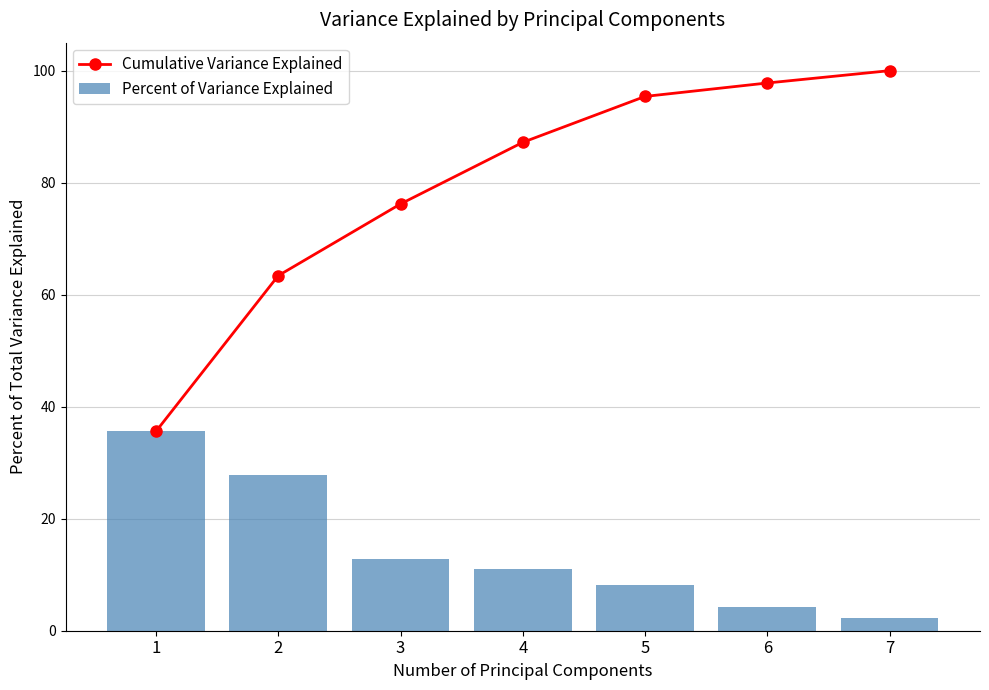

Which category has the lowest value across all series?

7